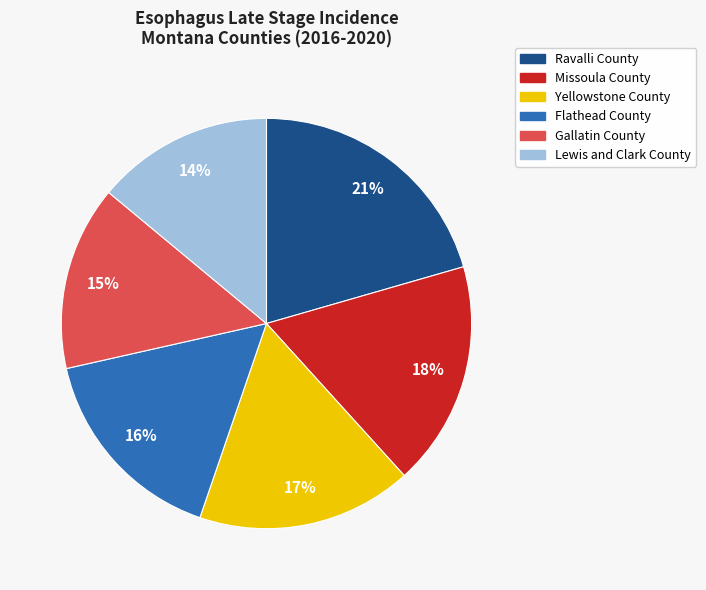

How many slices are in this pie chart?

6